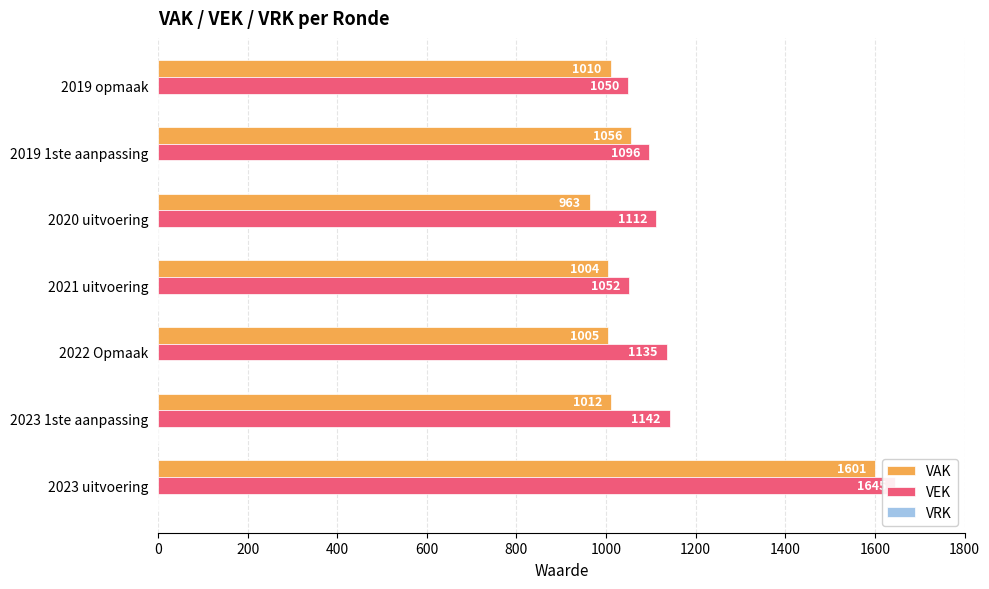

Which series has the largest range (max minus min)?

VAK